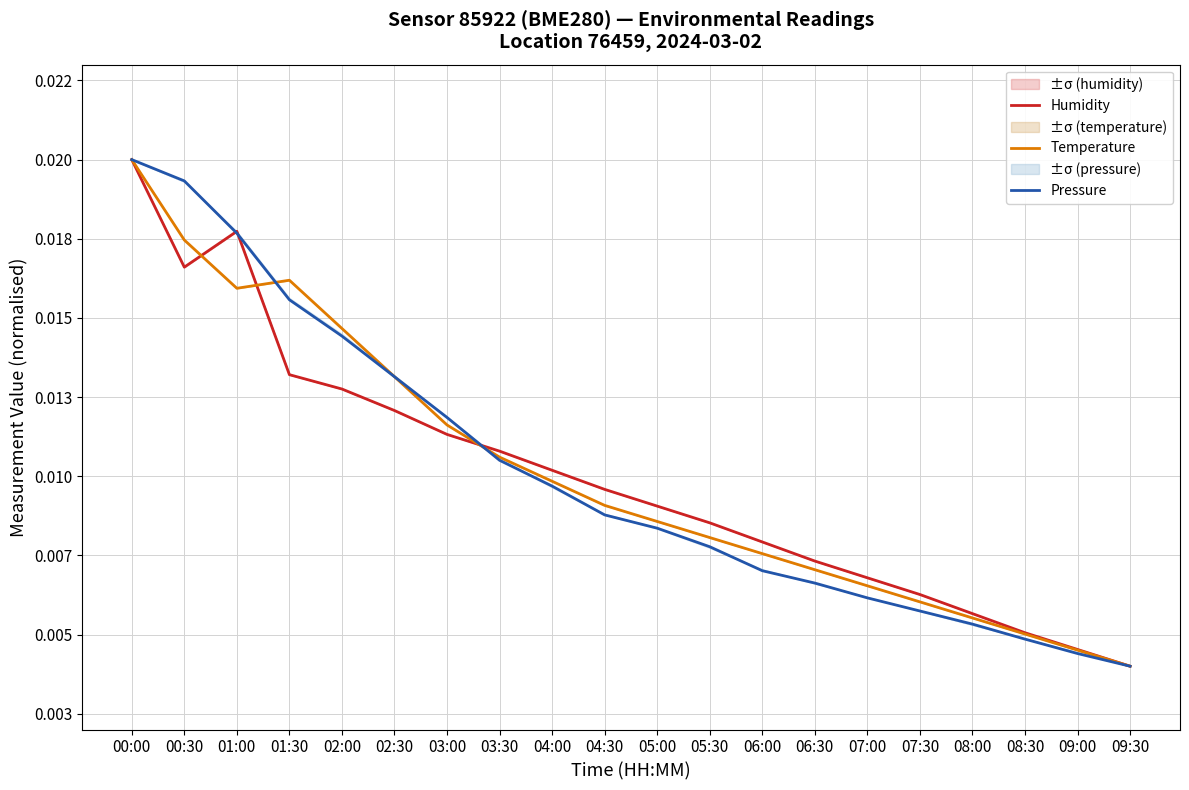

True or false: Humidity has more than 2 points higher than both neighbors.

False